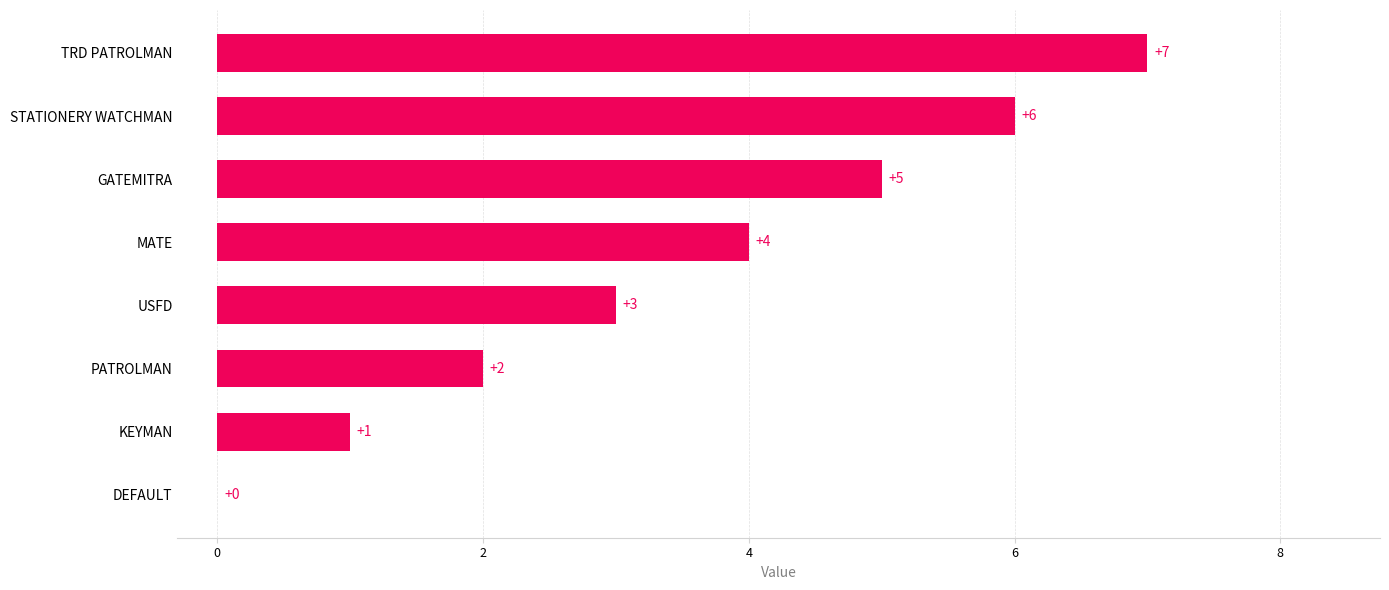

What is the average value?

4